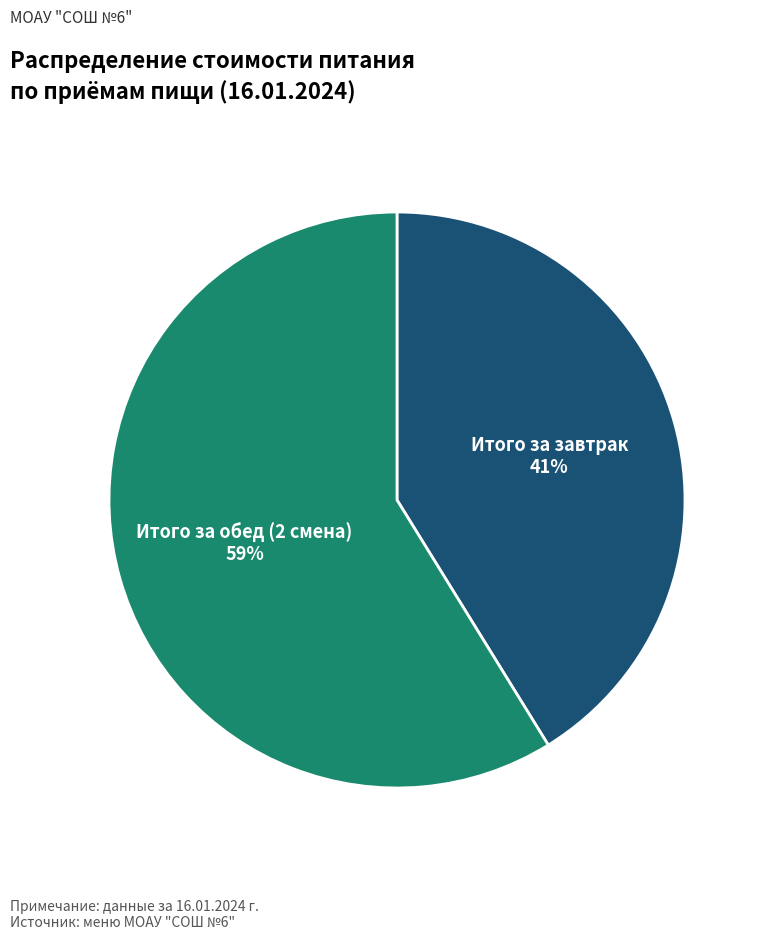

Combined, do Итого за обед (2 смена) and Итого за завтрак account for over 50%?

Yes